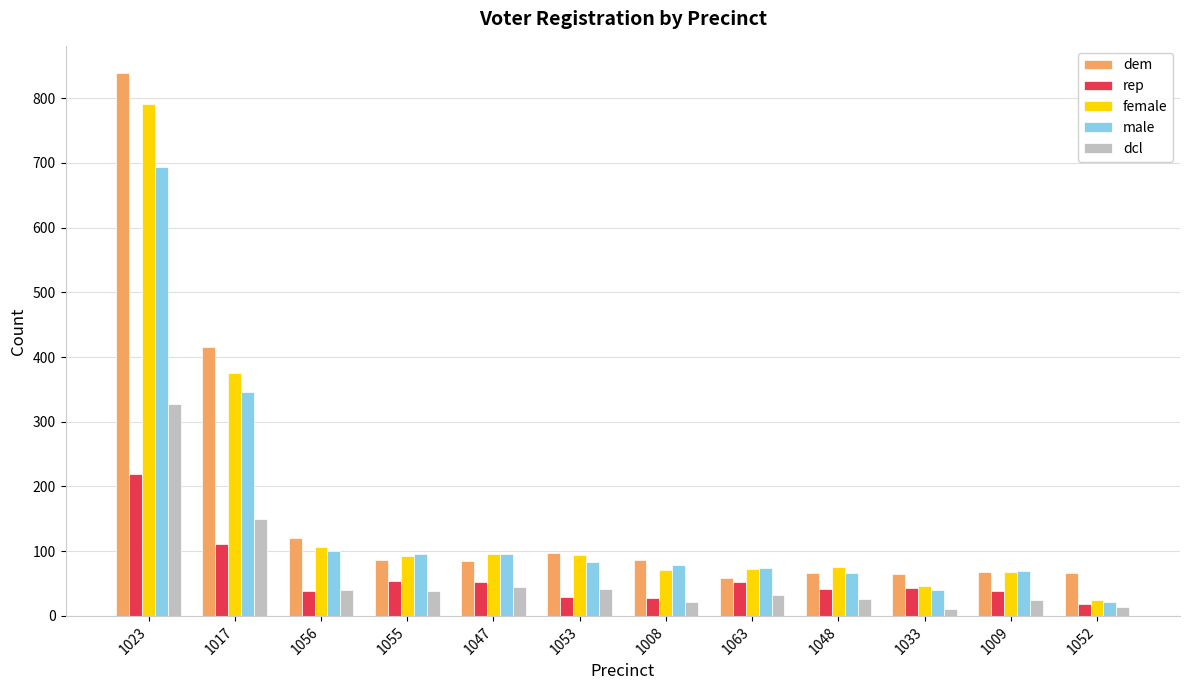

Rank the series by their maximum value, from highest to lowest.

dem, female, male, dcl, rep